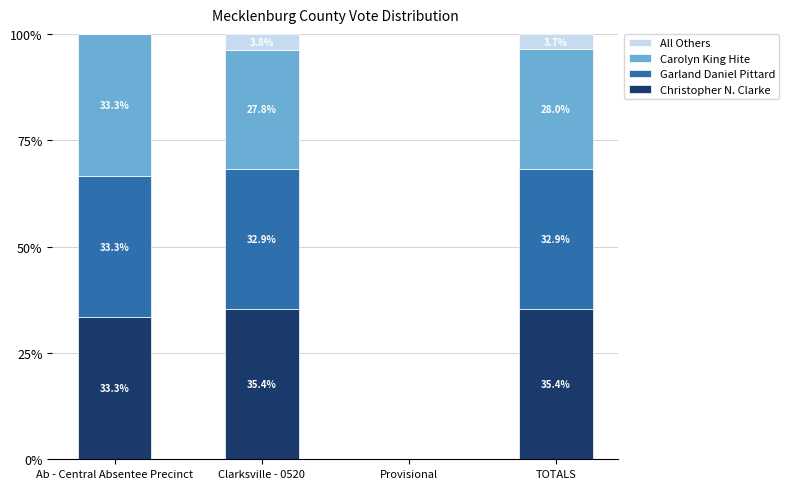

The value of Christopher N. Clarke at Clarksville - 0520 is 35.4. True or false?

True